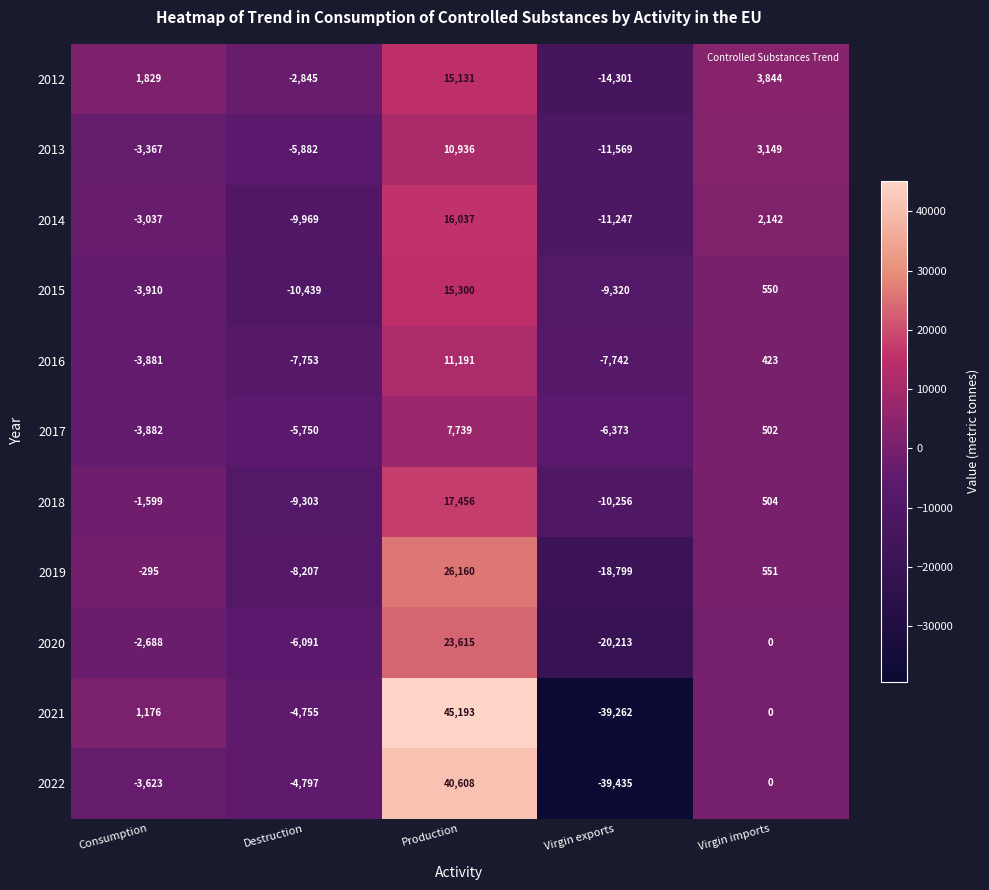

Rank the series at Production from highest to lowest value.

2021, 2022, 2019, 2020, 2018, 2014, 2015, 2012, 2016, 2013, 2017